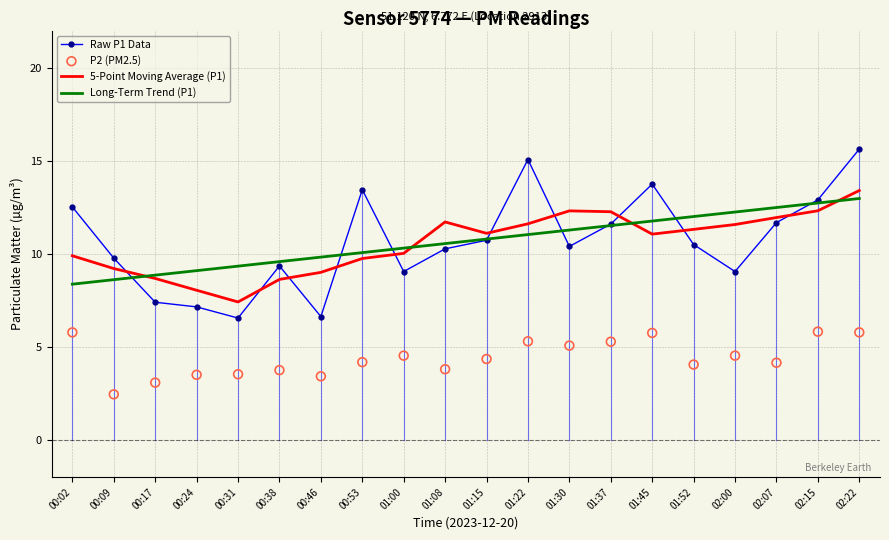

Which series has the largest Y range (max minus min)?

Raw P1 Data